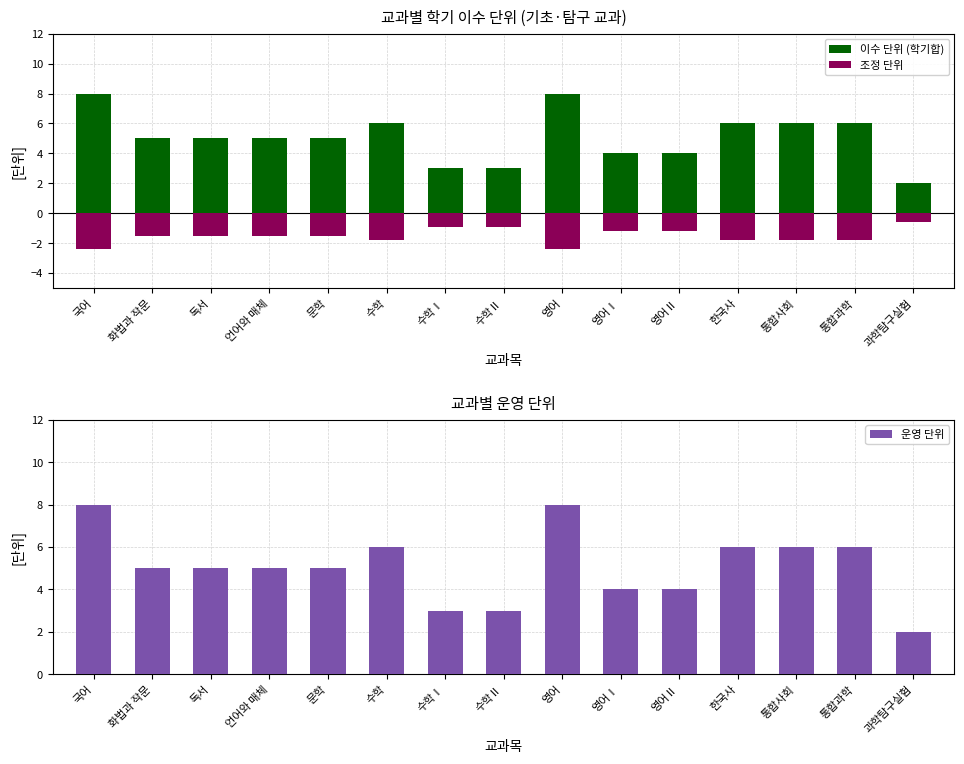

What is the lowest value of the 조정 단위 series?

-2.4